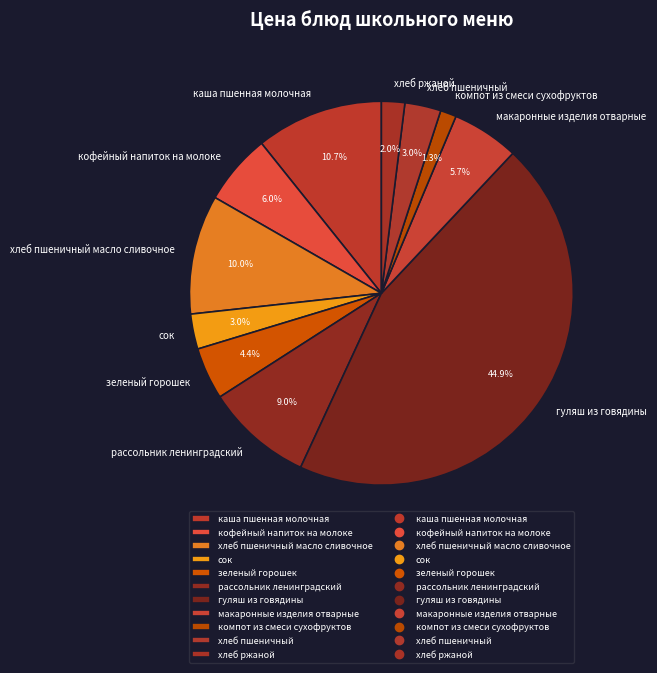

Is there a majority slice in this chart?

No